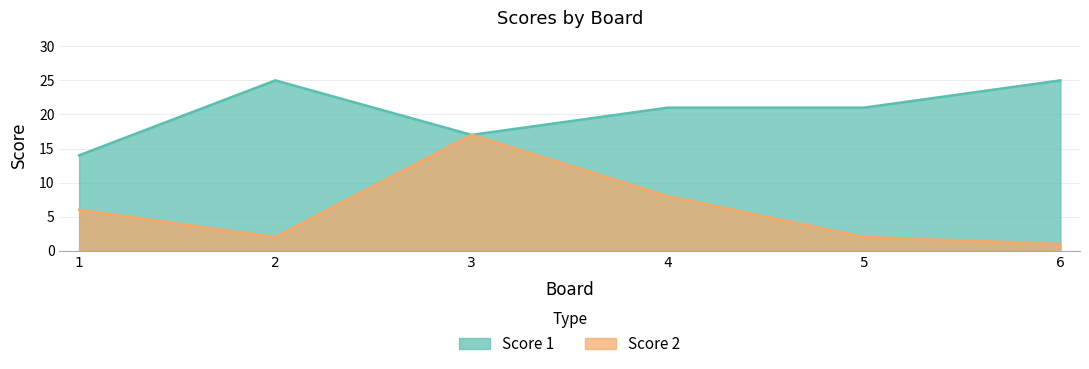

What is the highest value of the Score 1 series?

25